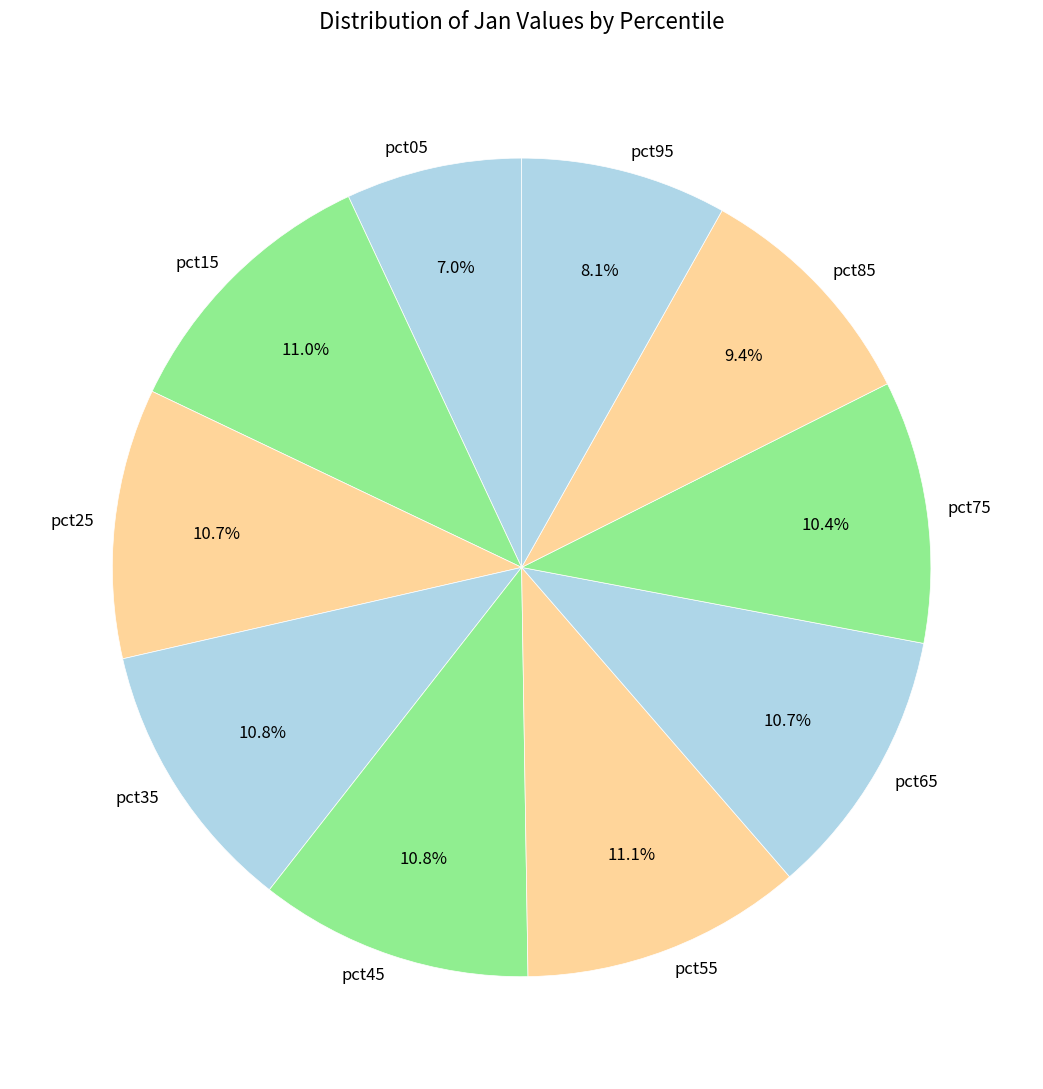

Is pct25 the majority of the pie?

No